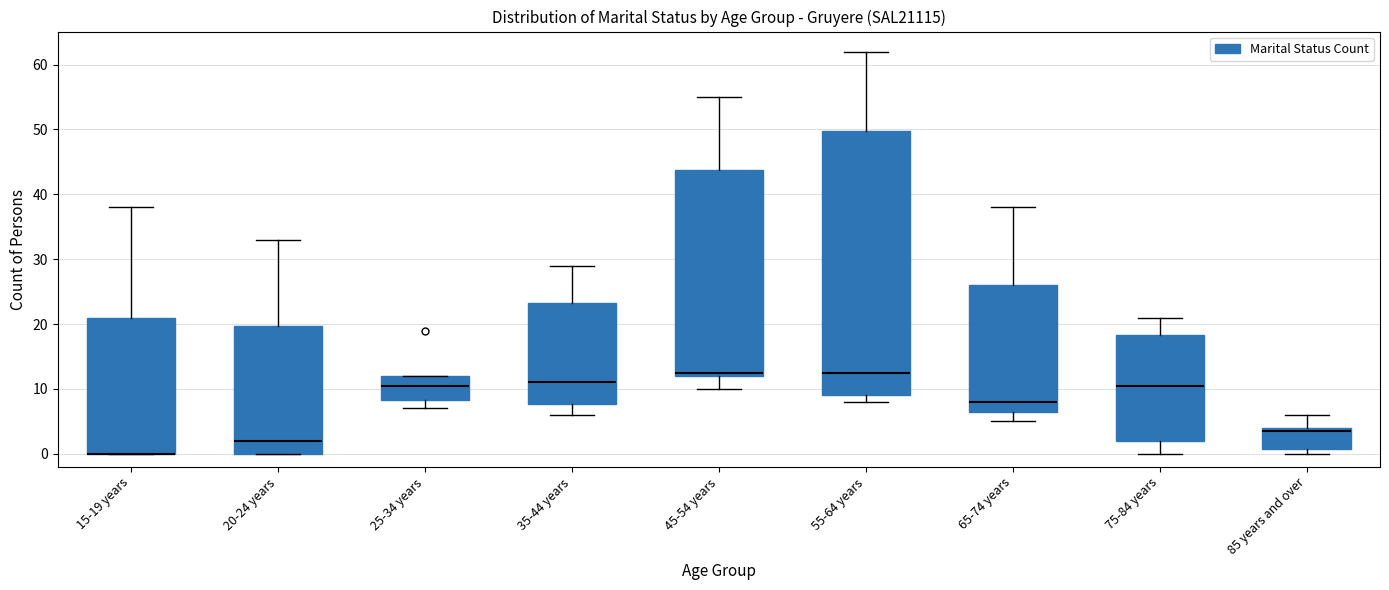

Where does the median line of the box for 75-84 years sit on the y-axis? The values are not printed on the chart, so give them approximately, as read against the axis.

11